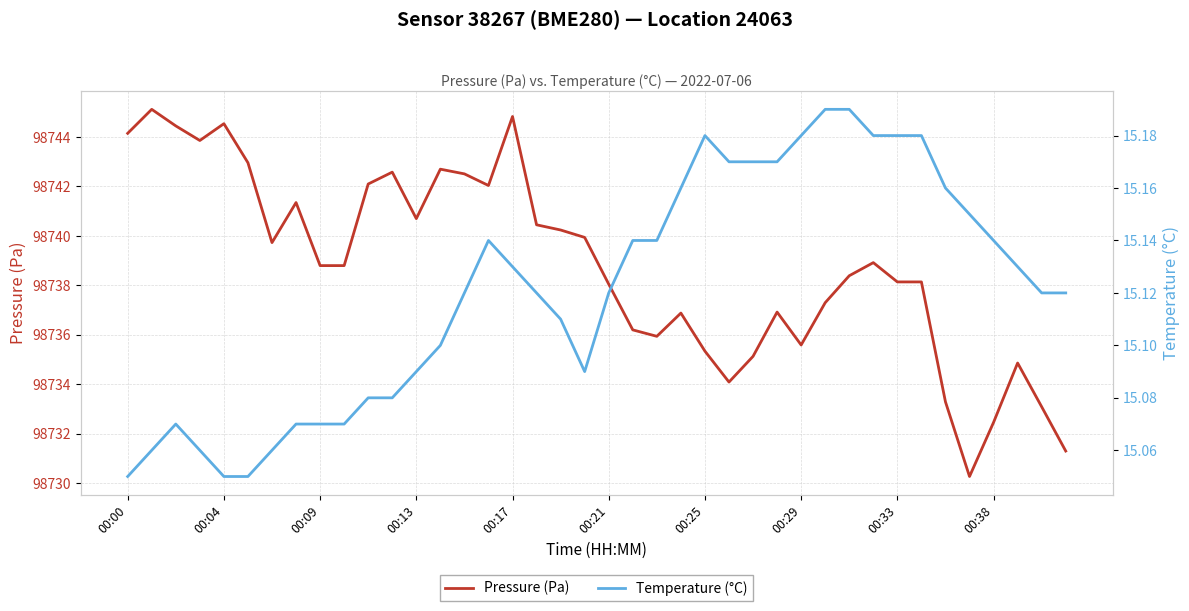

The value of Temperature (°C) at 38 is 23.8. True or false?

False